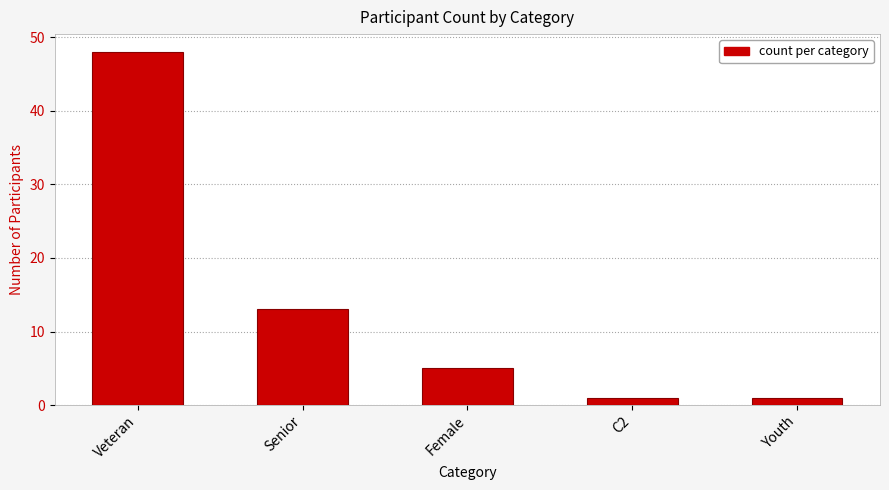

Is it true that the value at Senior is 5?

False